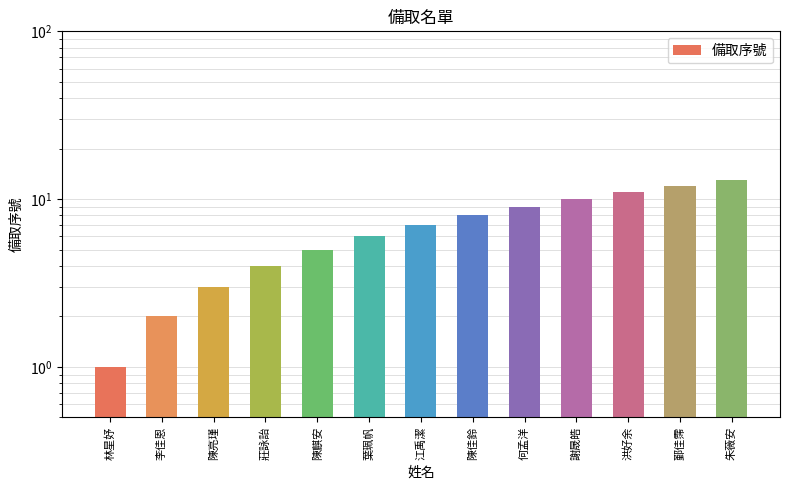

What is the average value?

7